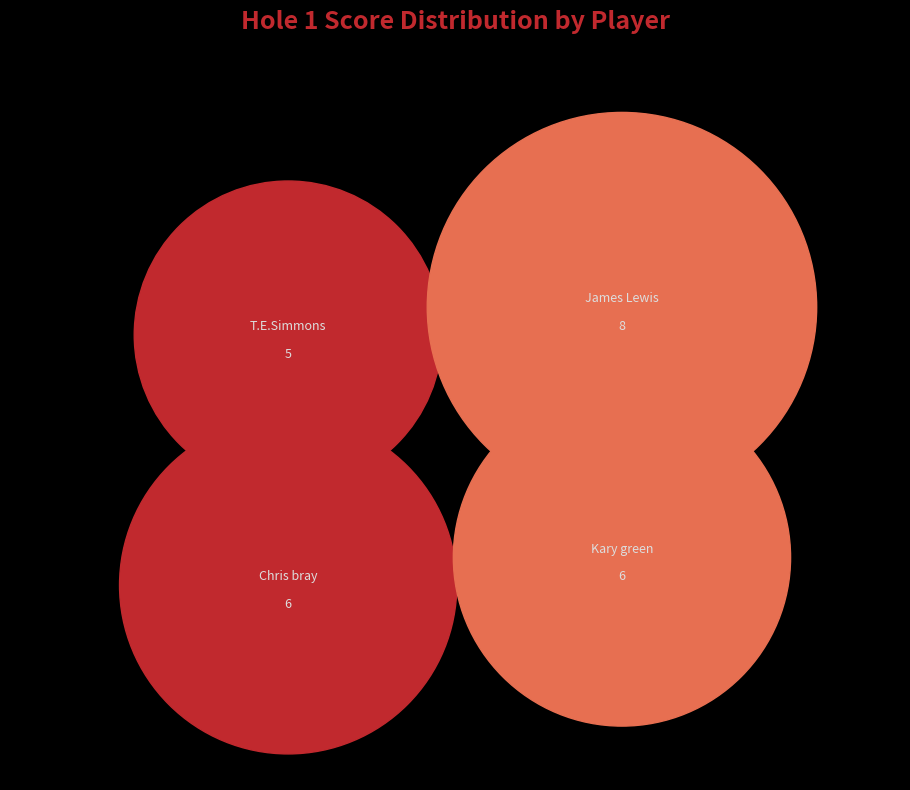

What is the largest slice in the pie chart?

James Lewis (T2)